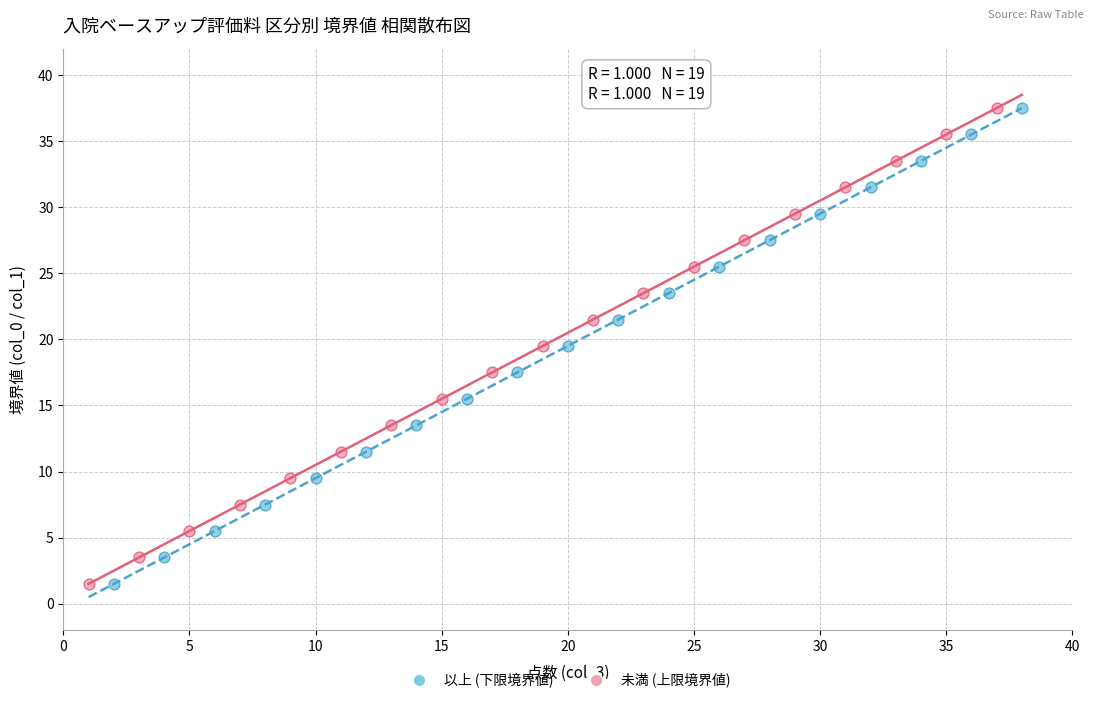

What are all the series names shown in the legend?

以上 (下限境界値), 未満 (上限境界値)